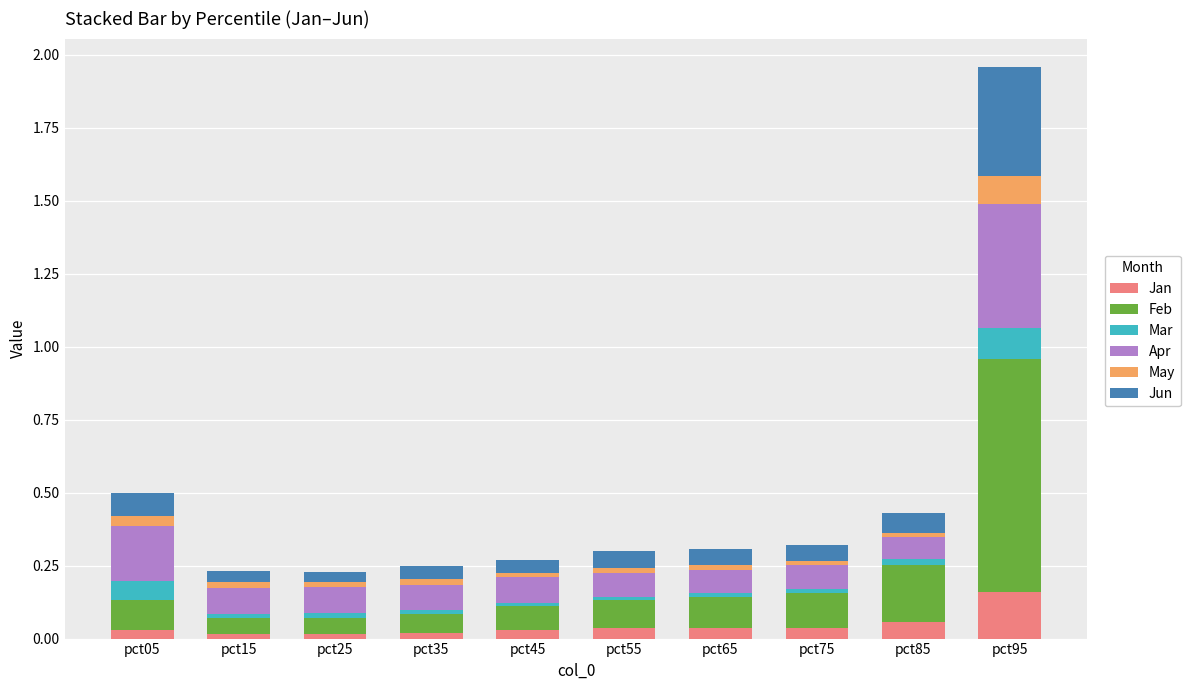

True or false: Jan has a value of 0.0 at pct45.

True